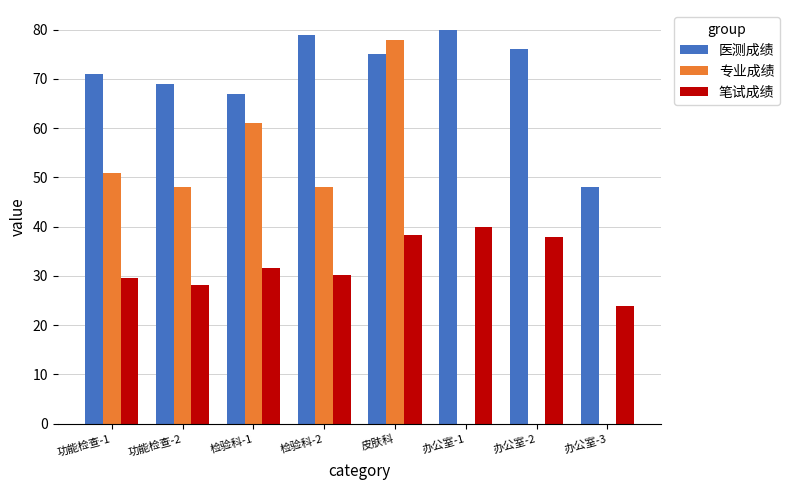

What is the sum of the 笔试成绩 values at 办公室-1 and 办公室-2?

78.0